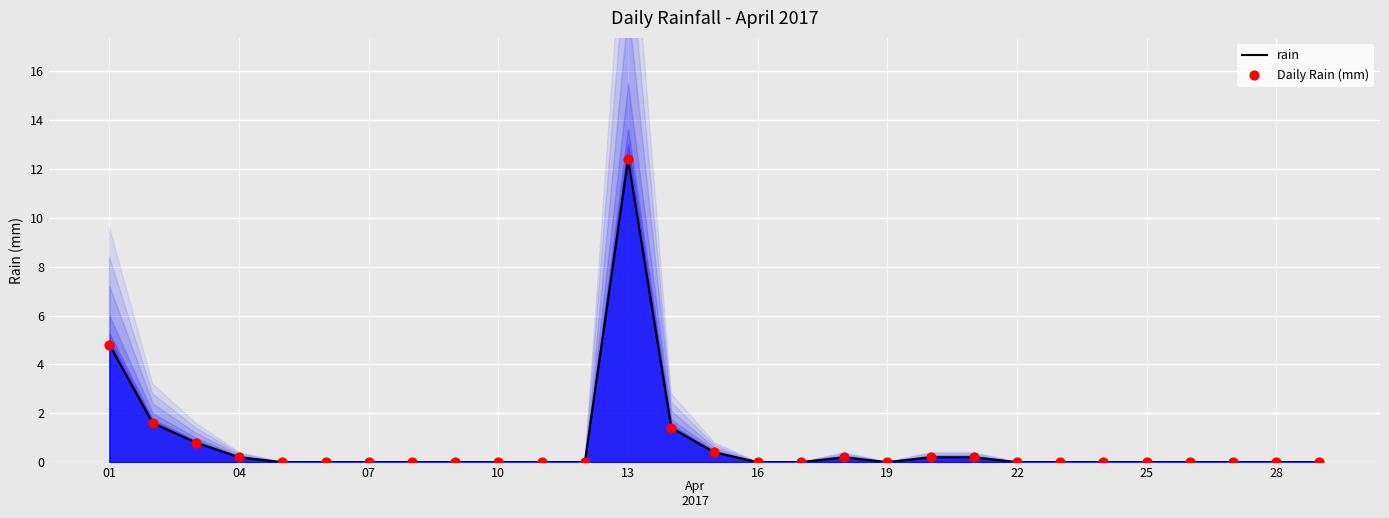

What are all the series names shown in the legend?

rain, Daily Rain (mm)